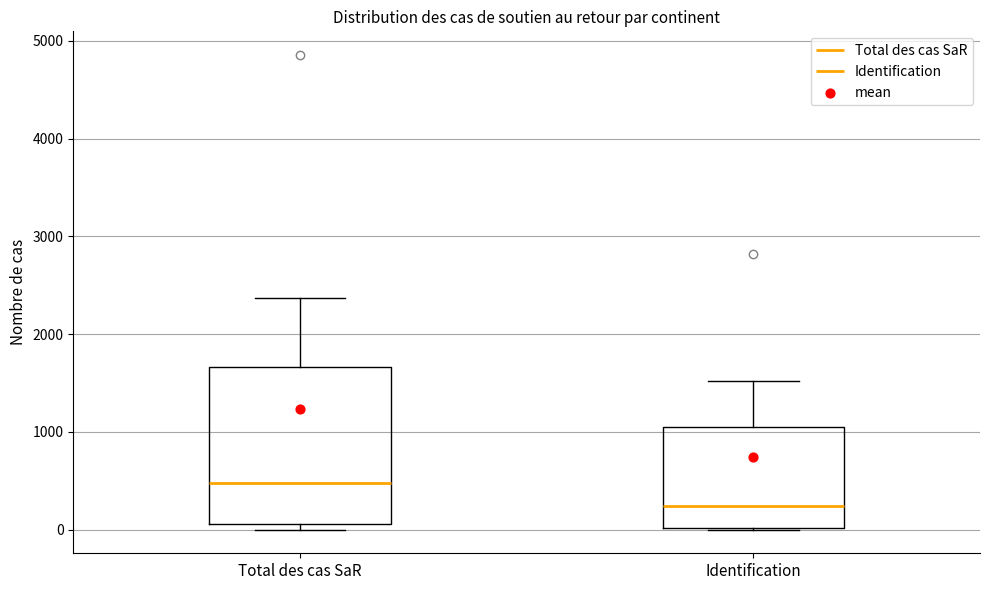

Which box is the tallest, from its lower edge to its upper edge?

Total des cas SaR